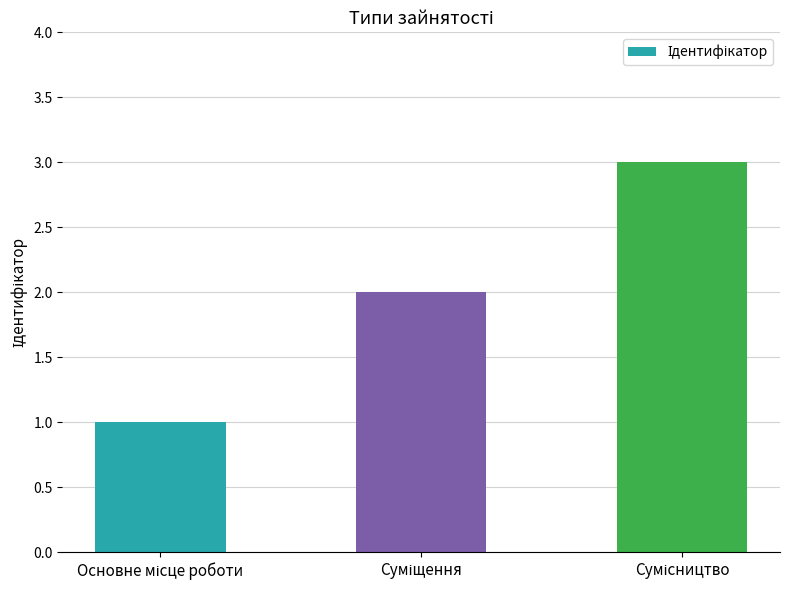

What is the maximum value shown in the chart?

3